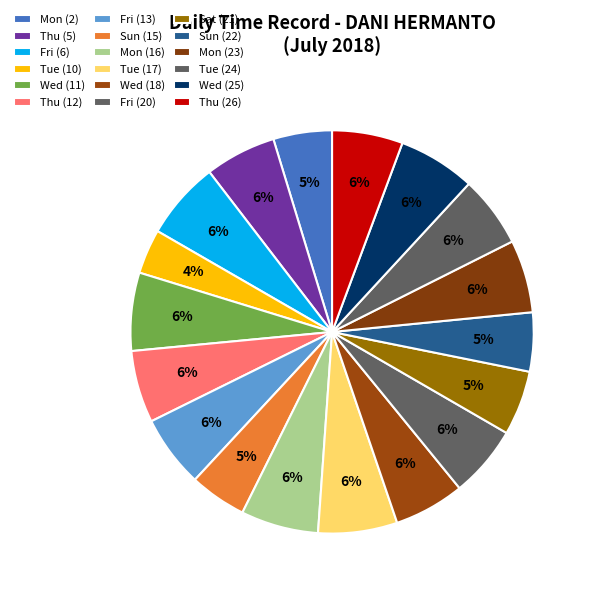

How many slices are in this pie chart?

18